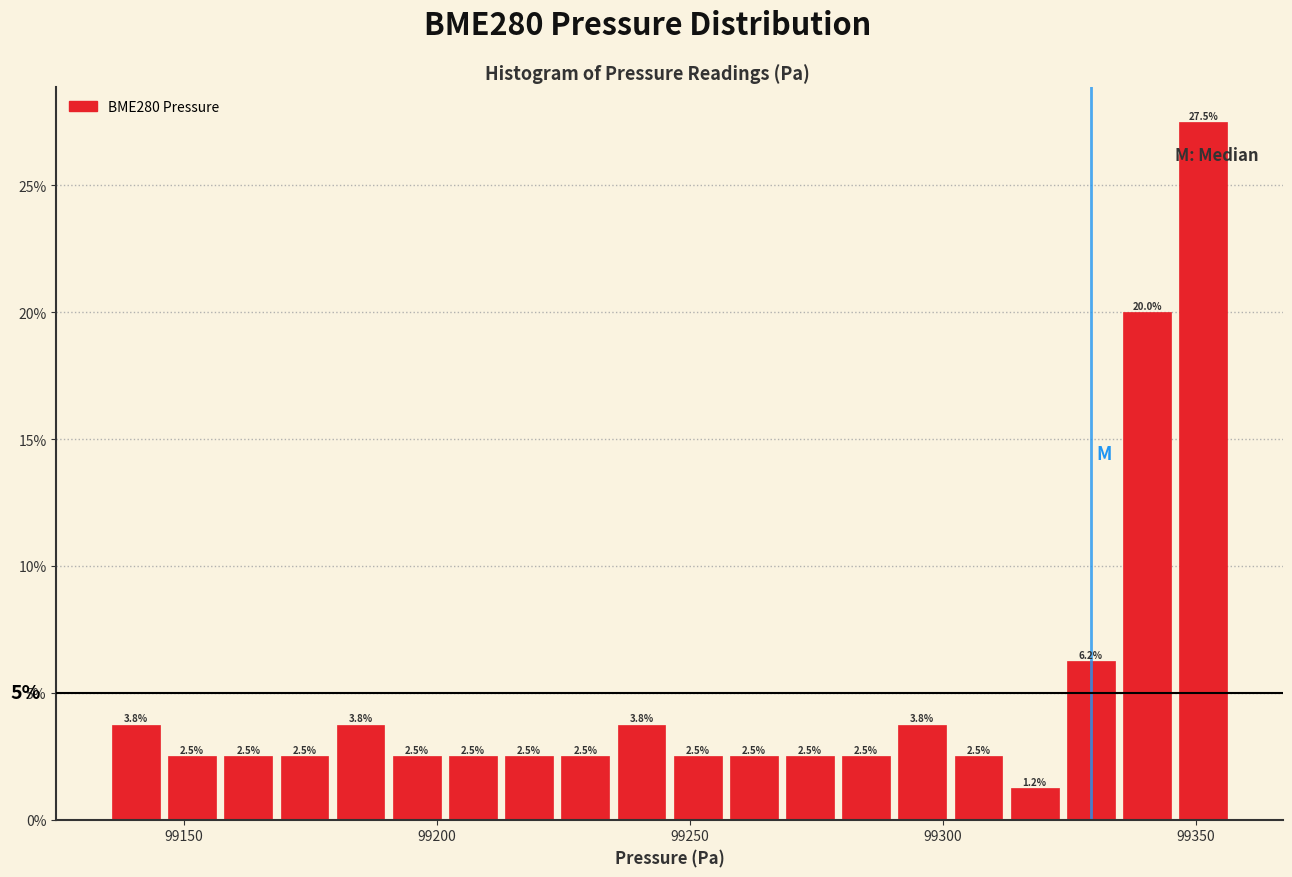

Read against the x-axis, roughly where is the centre of the tallest bar?

99350